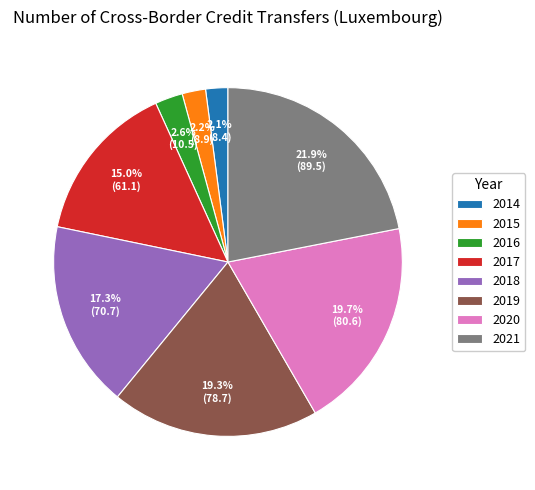

To the nearest percent, what is the difference between the largest and smallest slice percentages?

20%